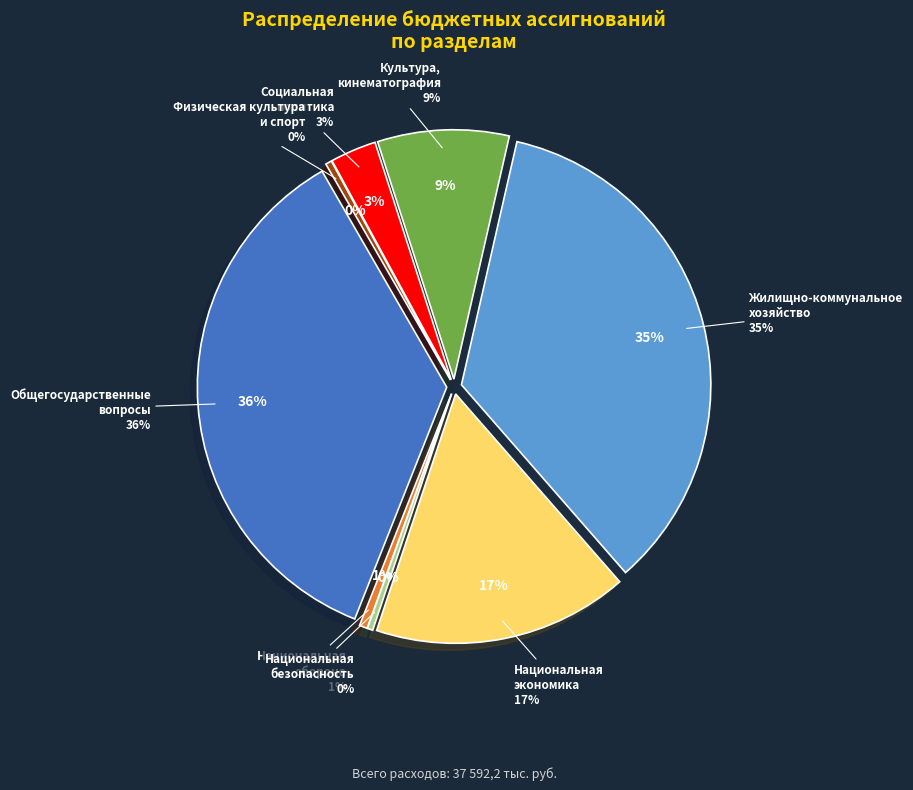

How many slices are in this pie chart?

8